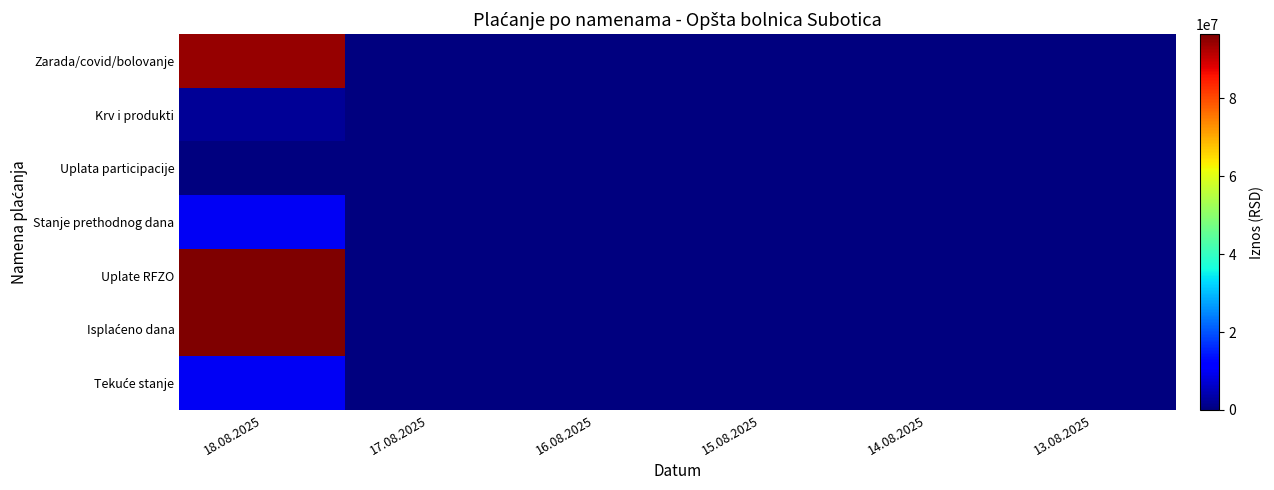

At which category is the sum across all series the highest?

18.08.2025